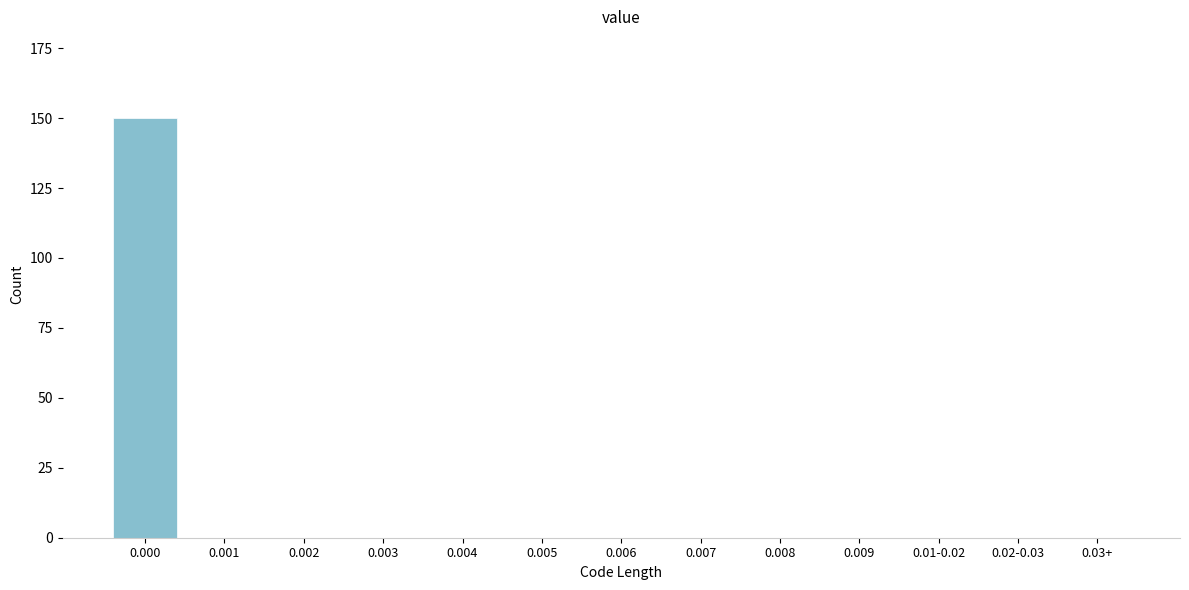

Reading left to right, extract all data points from this chart.

0.000=150	0.001=0	0.002=0	0.003=0	0.004=0	0.005=0	0.006=0	0.007=0	0.008=0	0.009=0	0.01-0.02=0	0.02-0.03=0	0.03+=0